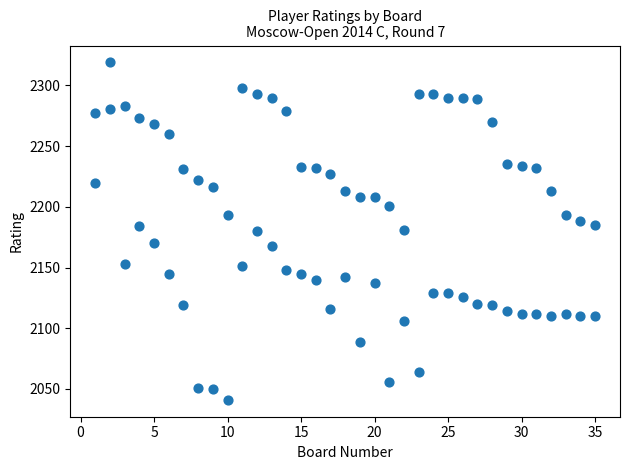

Count the number of points in this scatter plot.

70